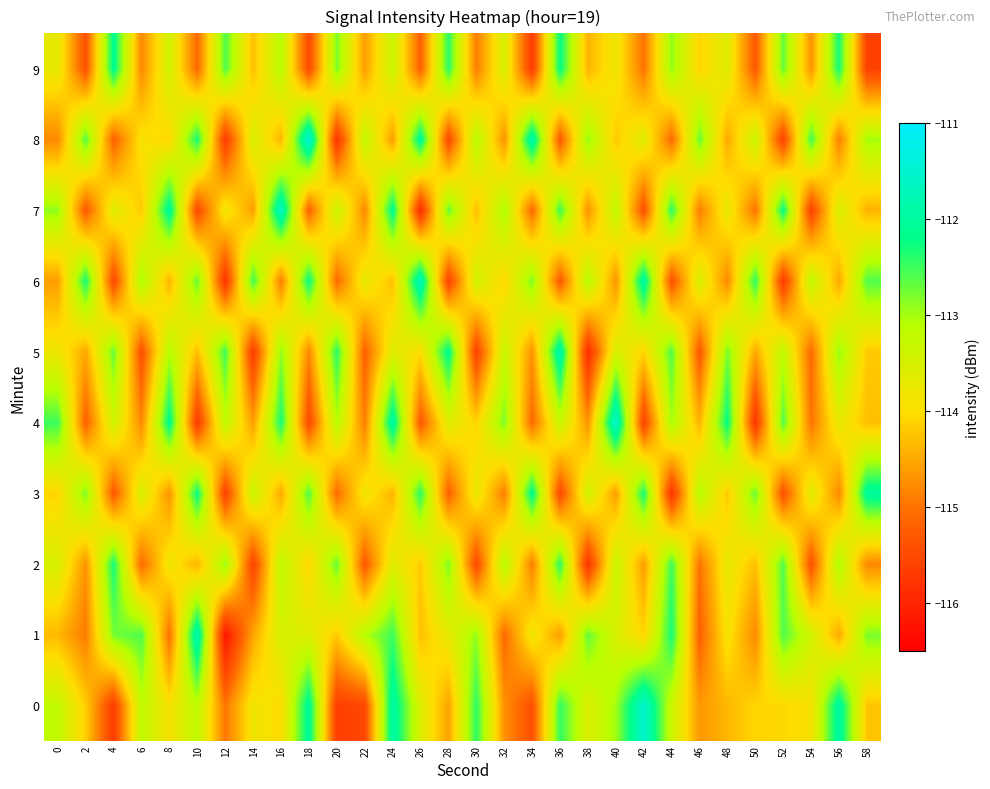

What is the greatest value displayed?

-111.4